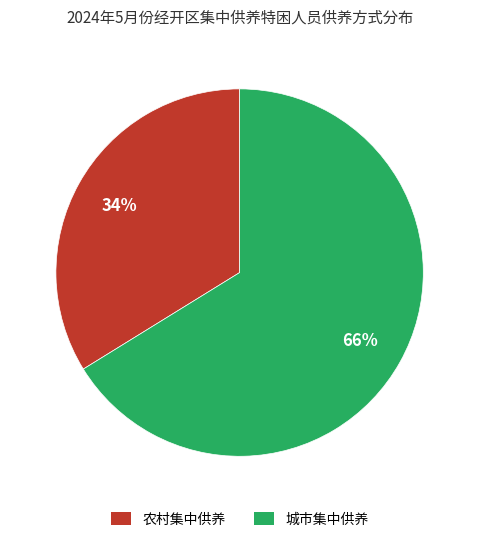

How many slices are in this pie chart?

2